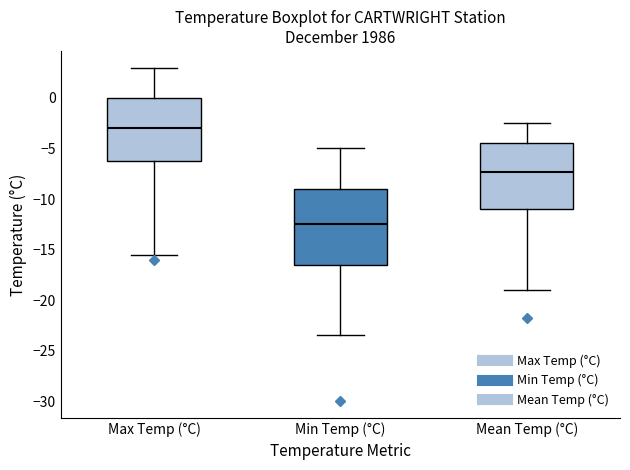

Reading left to right, read every box against the y-axis: the position of its median line, the range the box covers, and the ends of its whiskers. The values are not printed on the chart, so give them approximately, as read against the axis.

Max Temp (°C): median -3.0, box -6.0 to 0.0, whiskers -15.5 to 3.0
Min Temp (°C): median -12.5, box -16.5 to -9.0, whiskers -23.5 to -5.0
Mean Temp (°C): median -7.5, box -11.0 to -4.5, whiskers -19.0 to -2.5